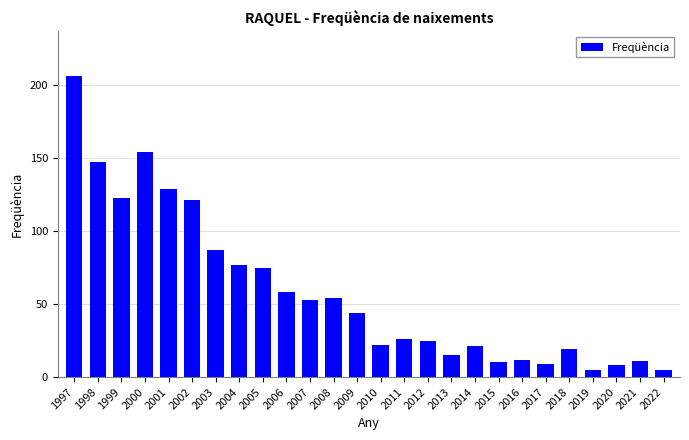

What is the value of the 5th bar from the left?

129